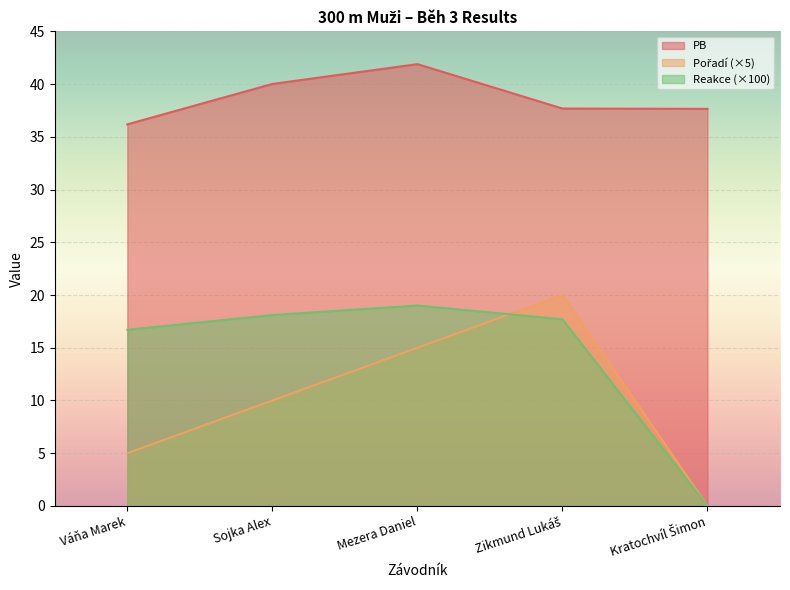

What value does the Pořadí series have at Váňa Marek?

5.0